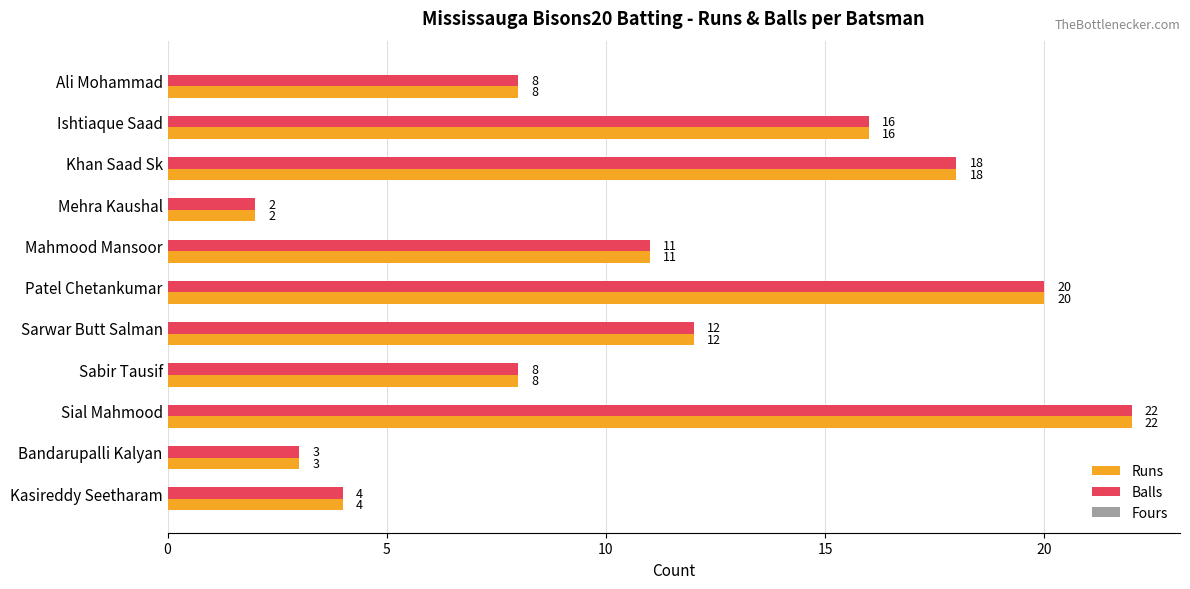

The Balls series shows 20 at Patel Chetankumar. True or false?

True